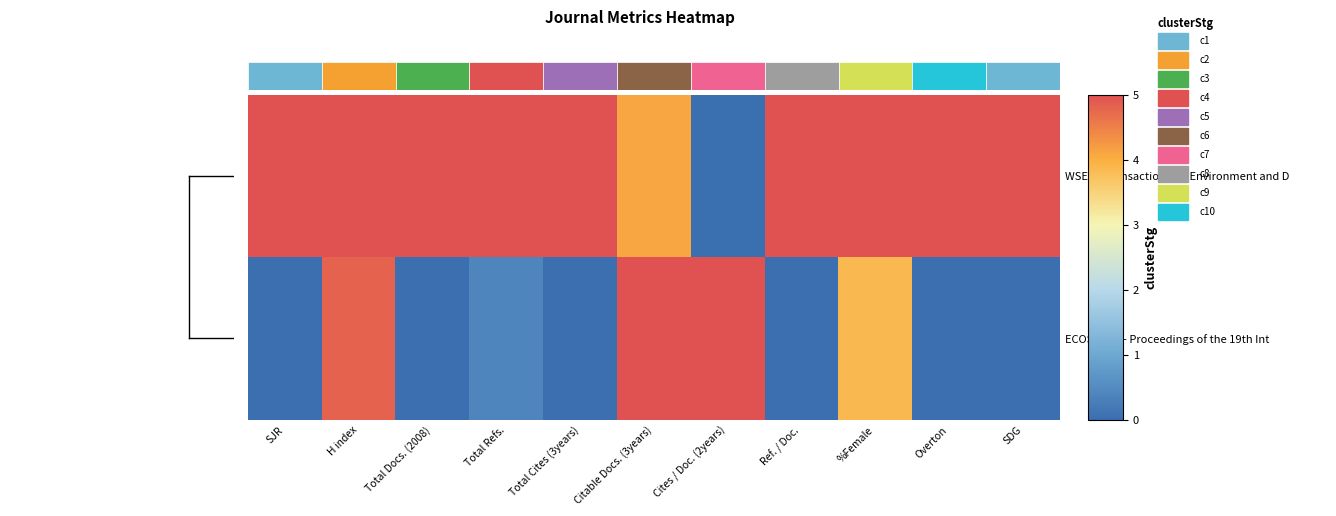

Which series has the largest total across all categories?

WSEAS Transactions on Environment and D